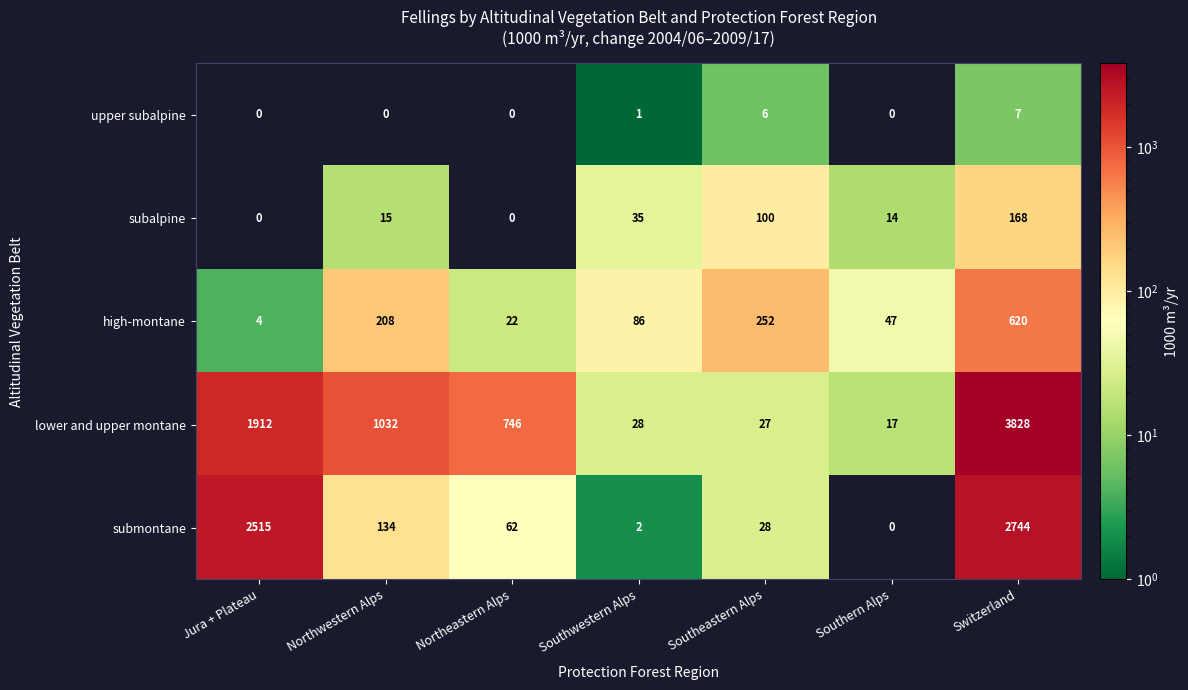

The lower and upper montane series shows 17 at Southern Alps. True or false?

True